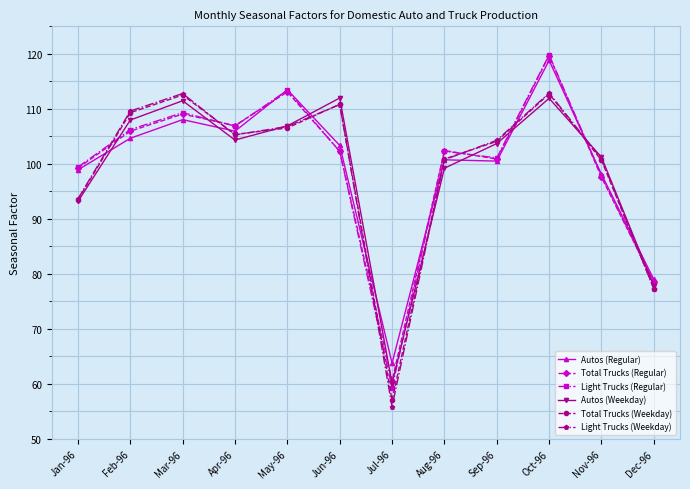

Which label corresponds to the smallest value in the chart?

Jul-96